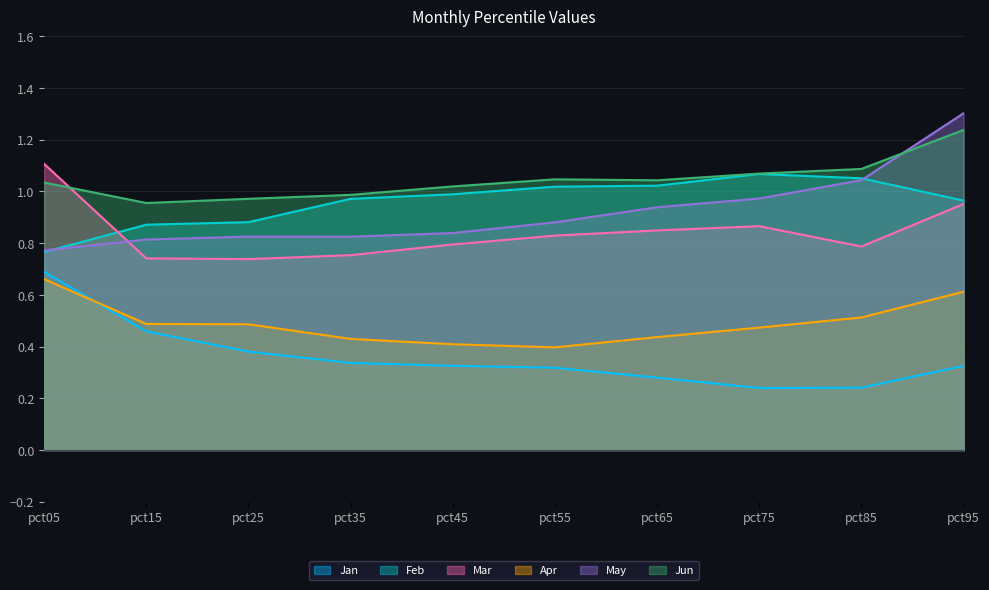

In May, how many points are higher than both neighbors (excluding endpoints)?

1